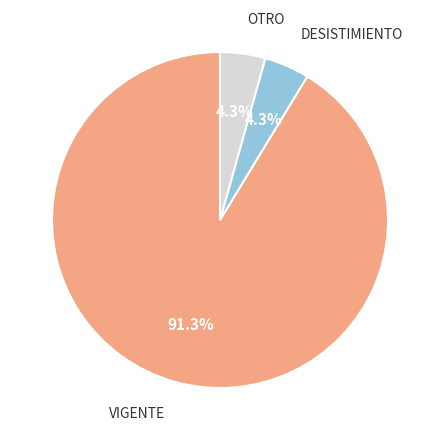

Count the number of slices in the pie.

3